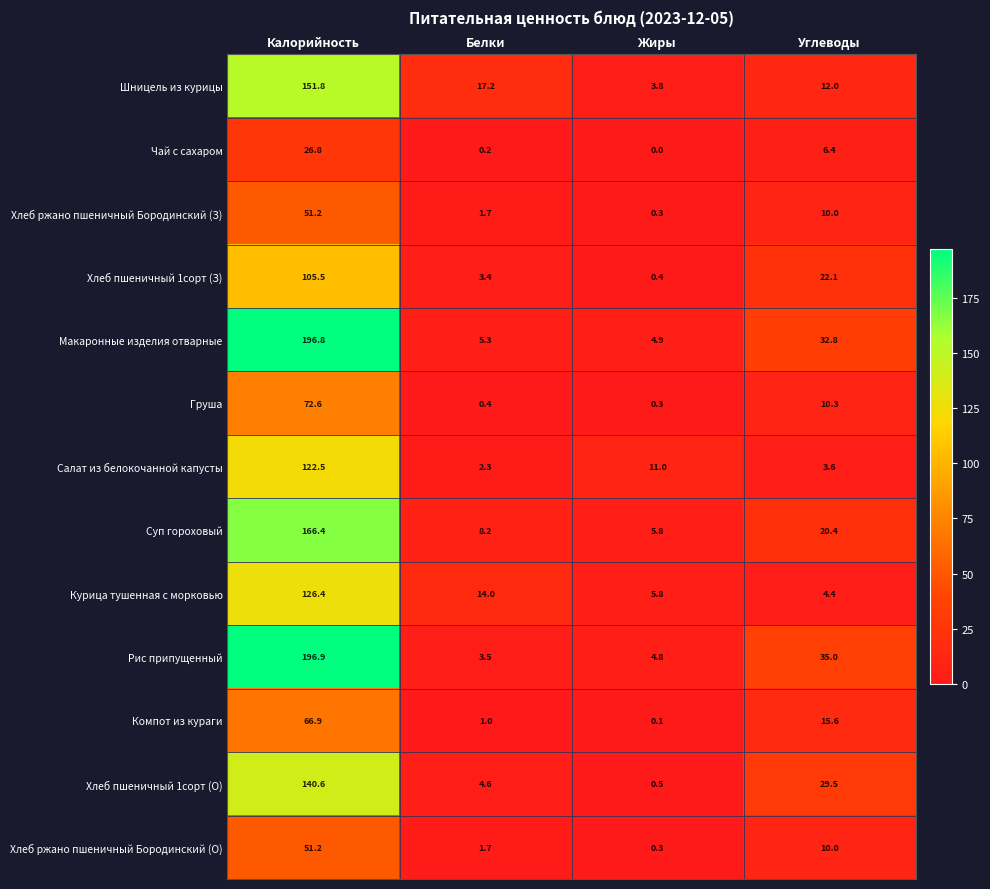

Which label corresponds to the smallest value in the chart?

Жиры